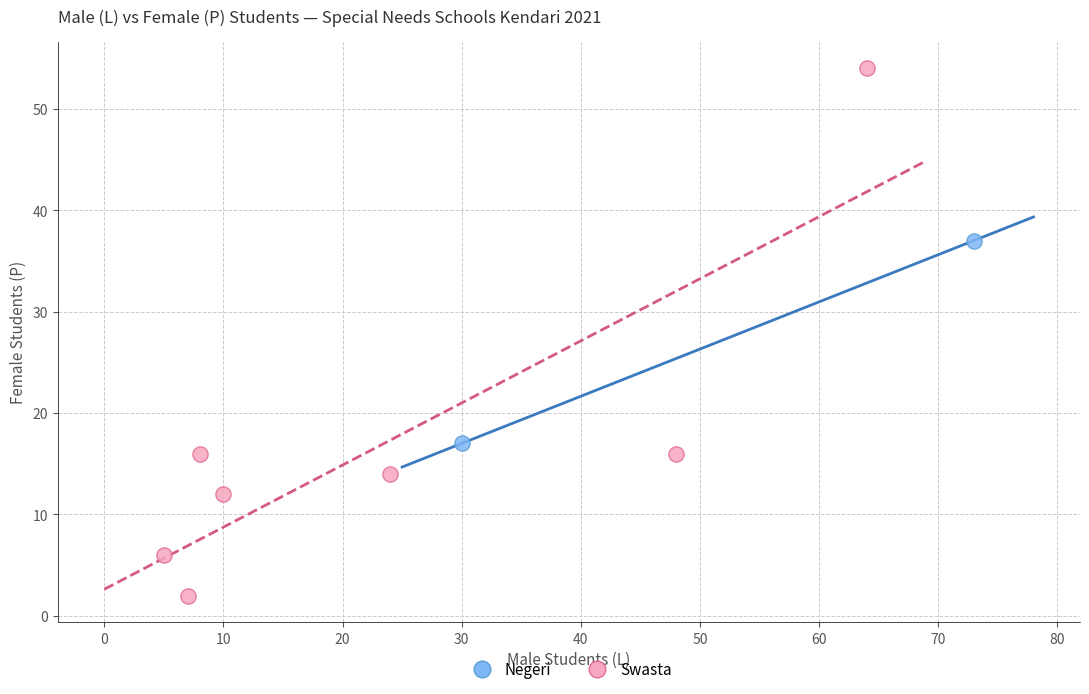

What are all the series names shown in the legend?

Negeri, Swasta